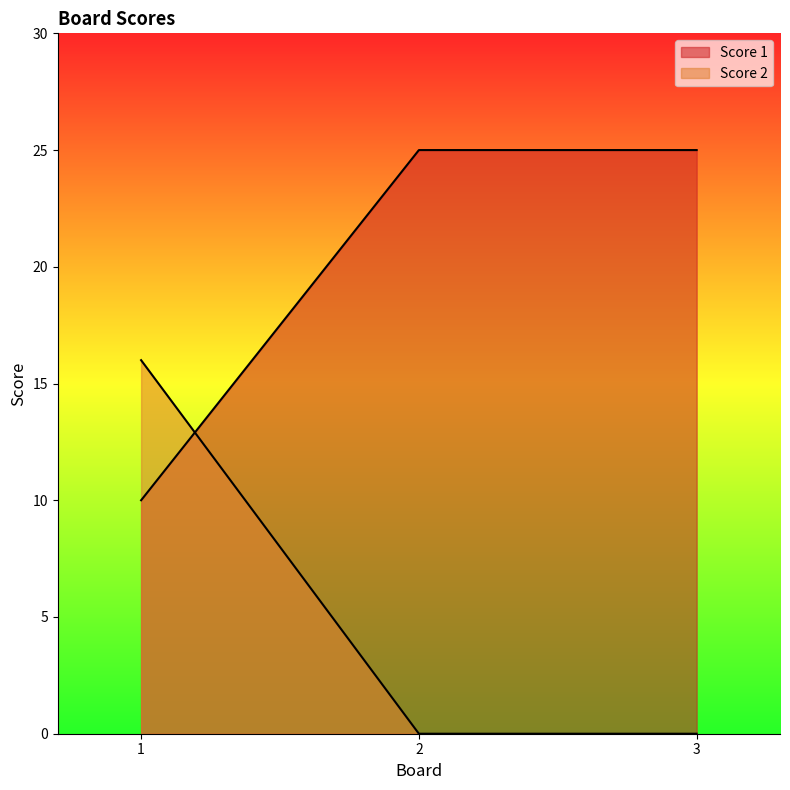

List the series in order of their overall mean, lowest first.

Score 2, Score 1